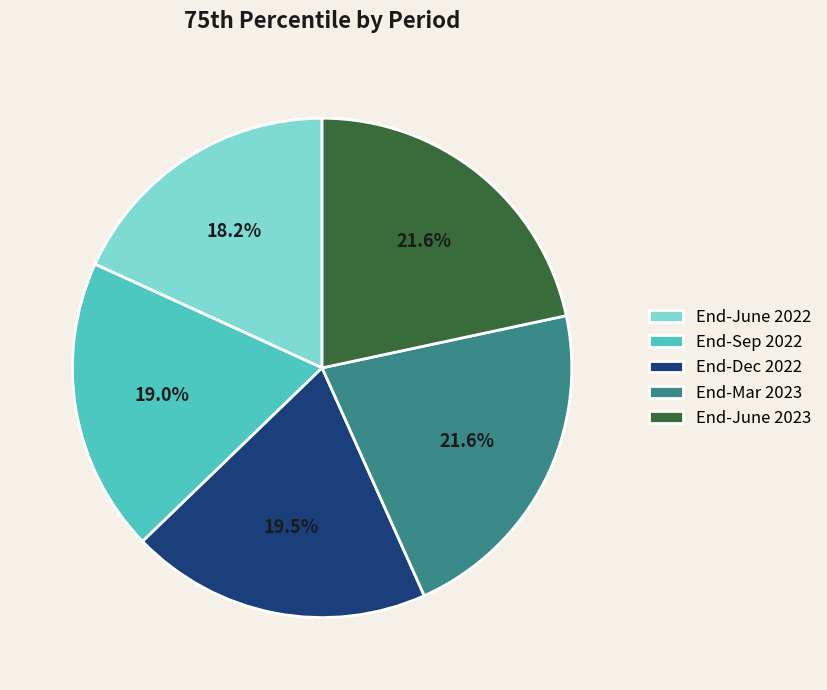

Which slice is the smallest?

End-June 2022